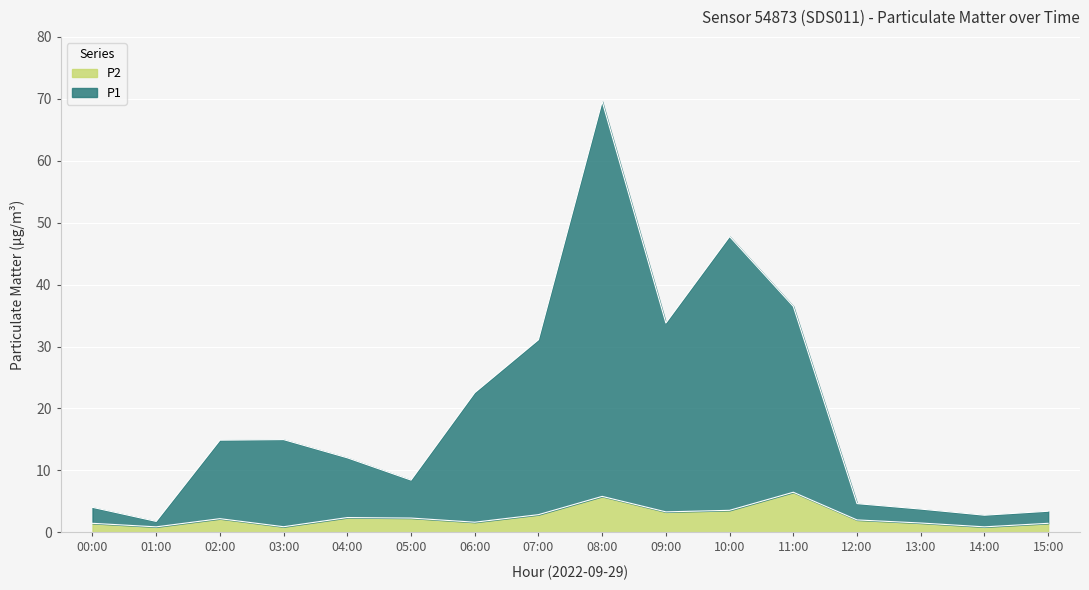

How many data points does each series have?

16